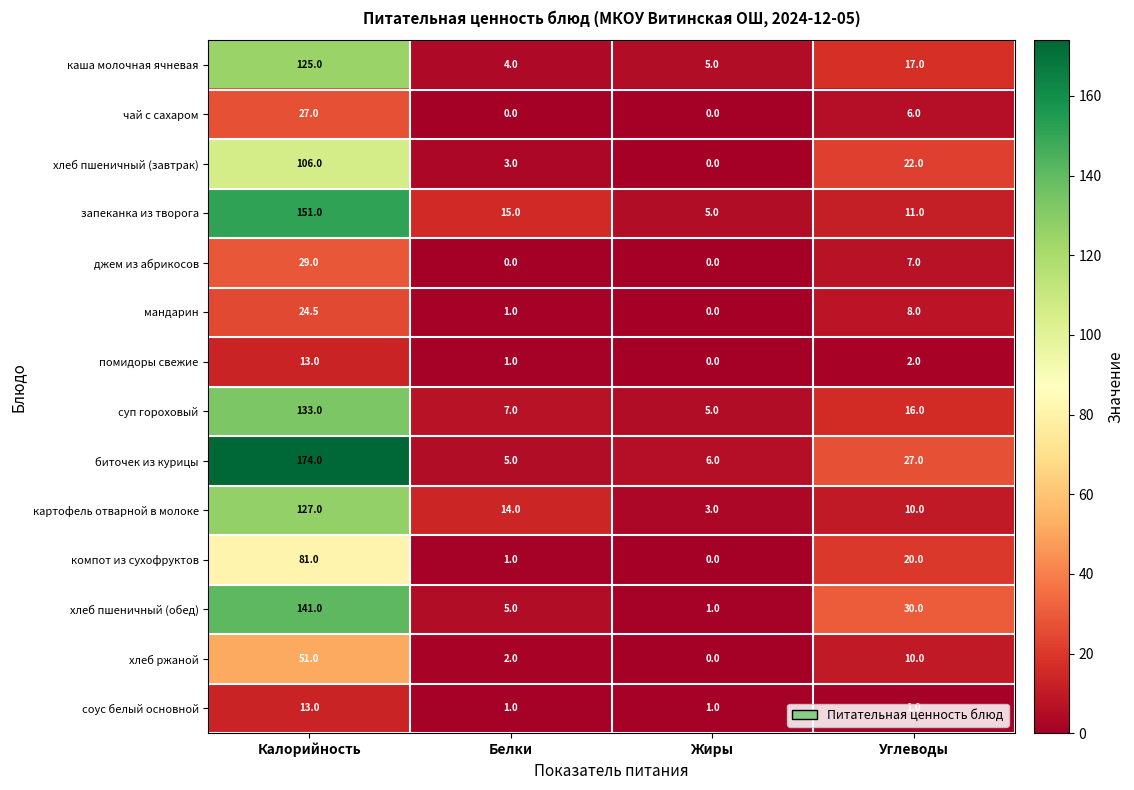

What is the difference between the highest and lowest values at Белки?

15.0